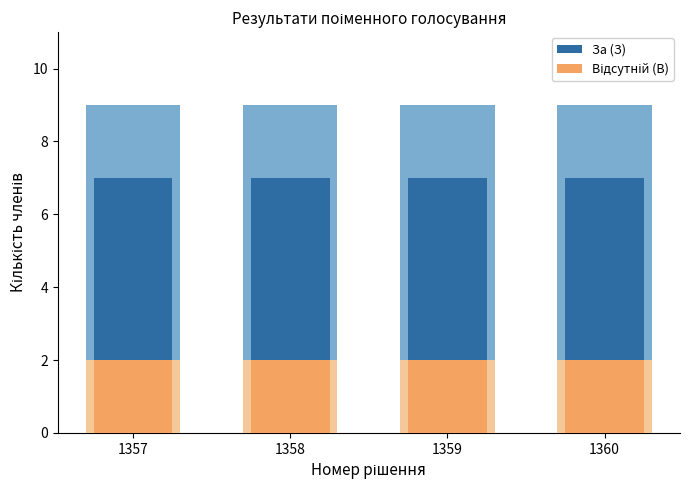

Rank the series by their average value, from highest to lowest.

За (З), Відсутній (В)